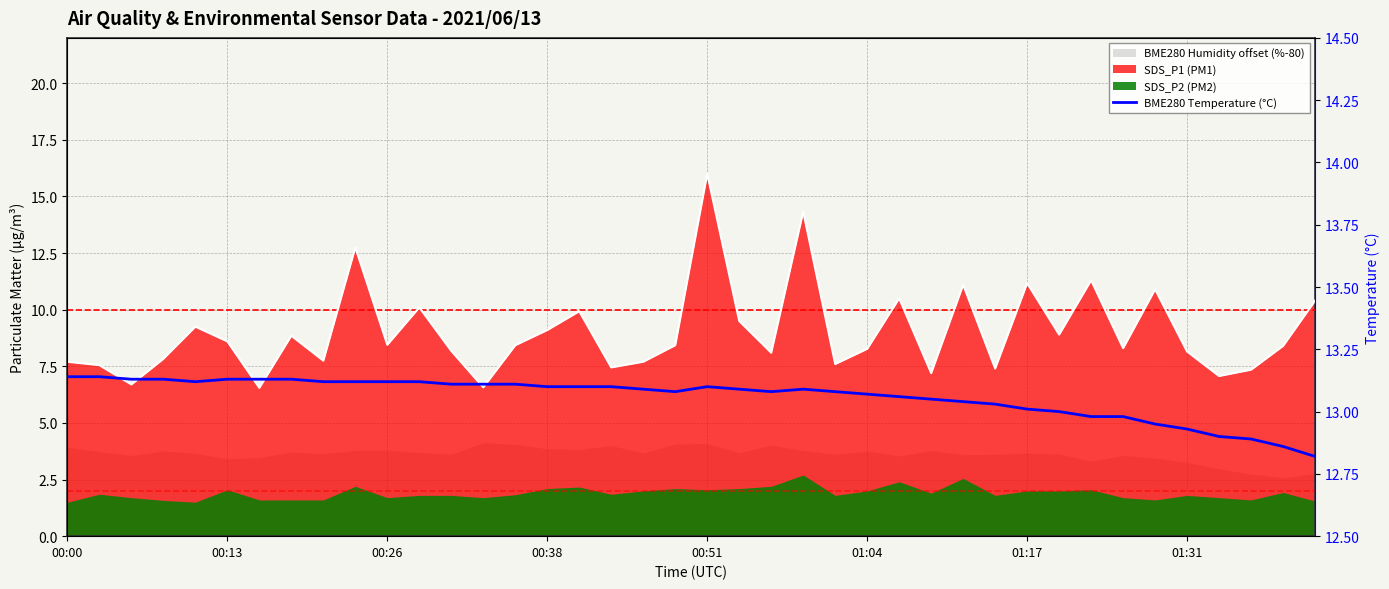

The value at 00:13 is 4.3. True or false?

False